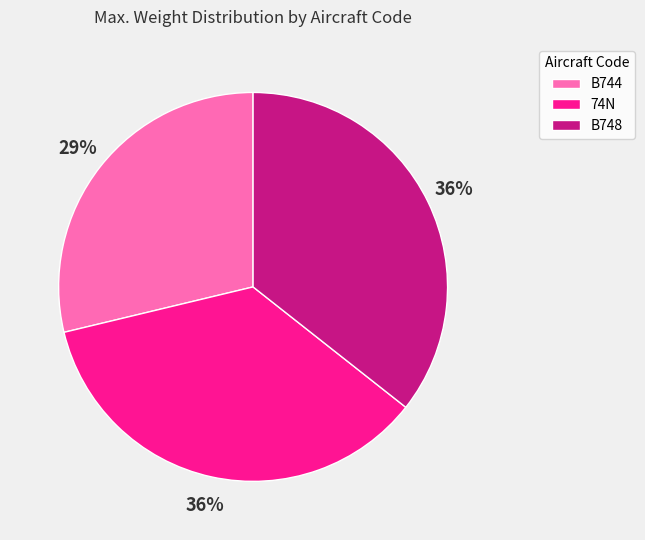

Which slice is the smallest?

B744